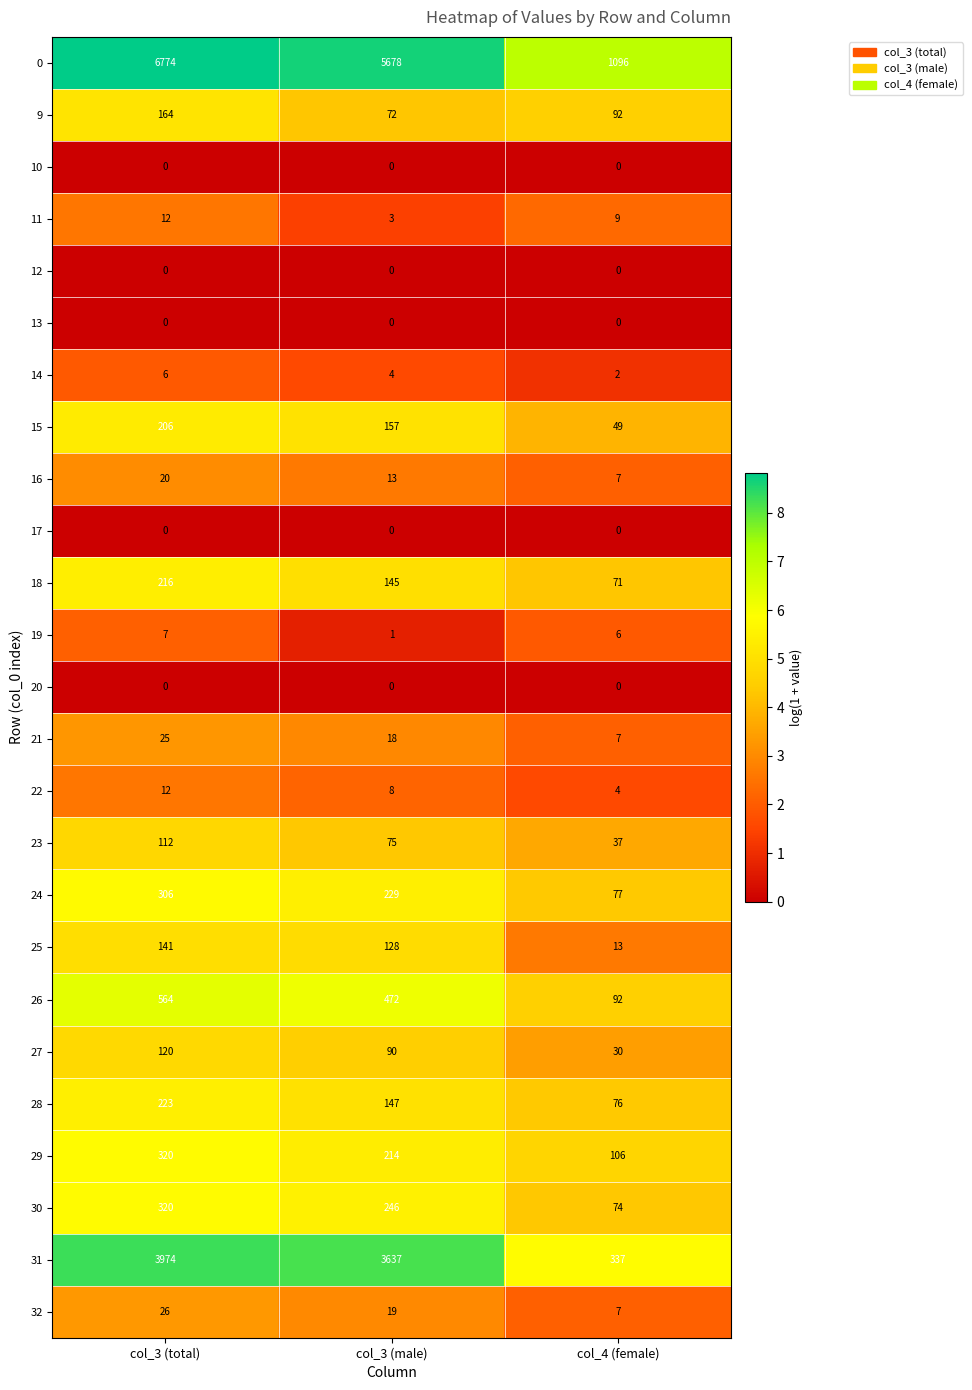

Is the value of 13 at col_3 (total) greater than the value of 29 at col_3 (male)?

No